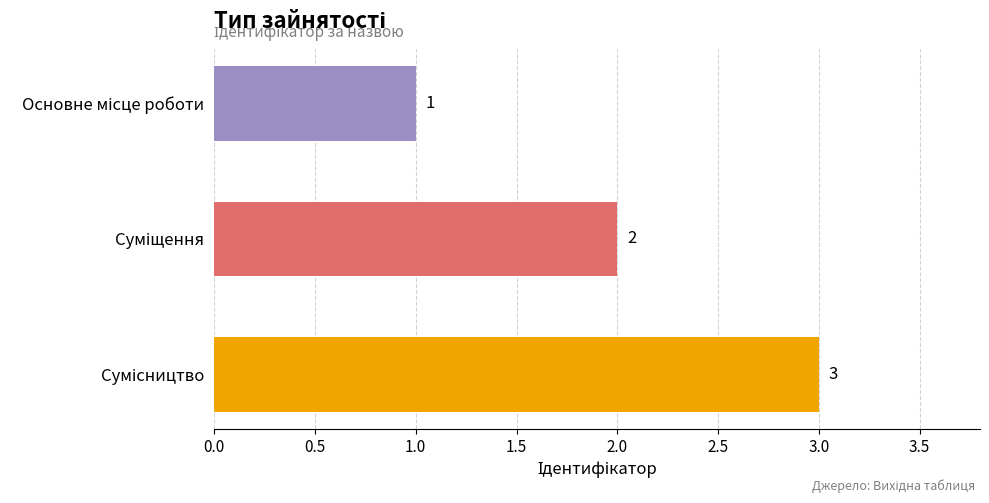

What is the value of the 2nd bar from the top?

2